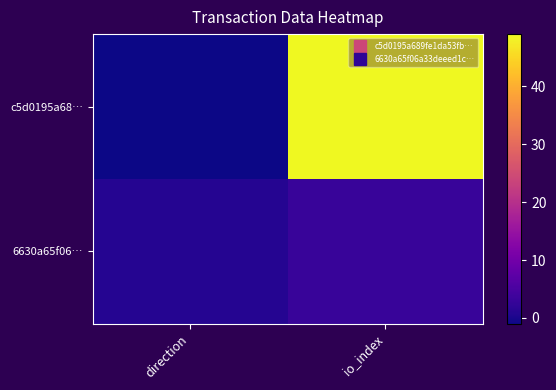

At which category is the sum across all series the highest?

io_index